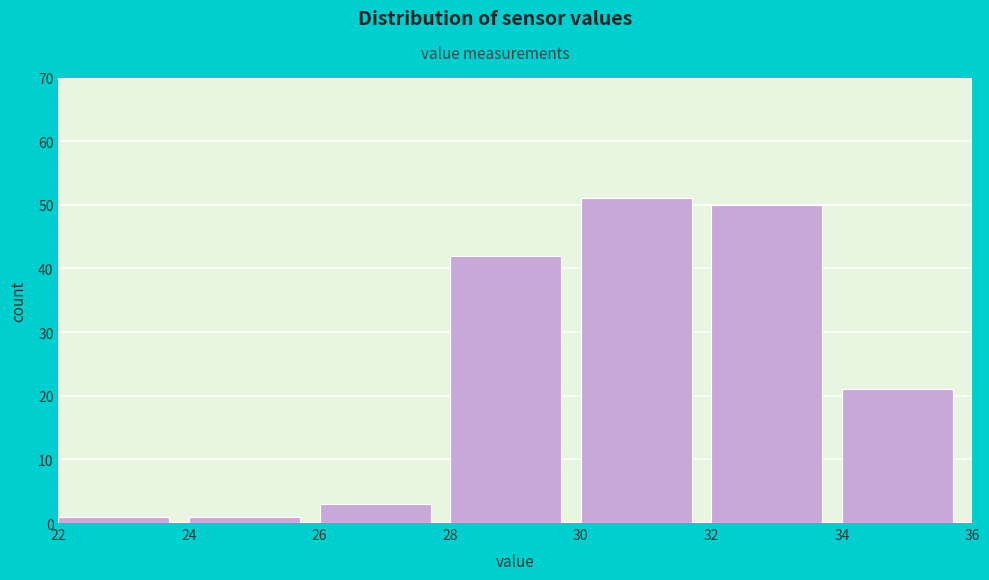

Over which range of the x-axis is the bar tallest?

30 to 32